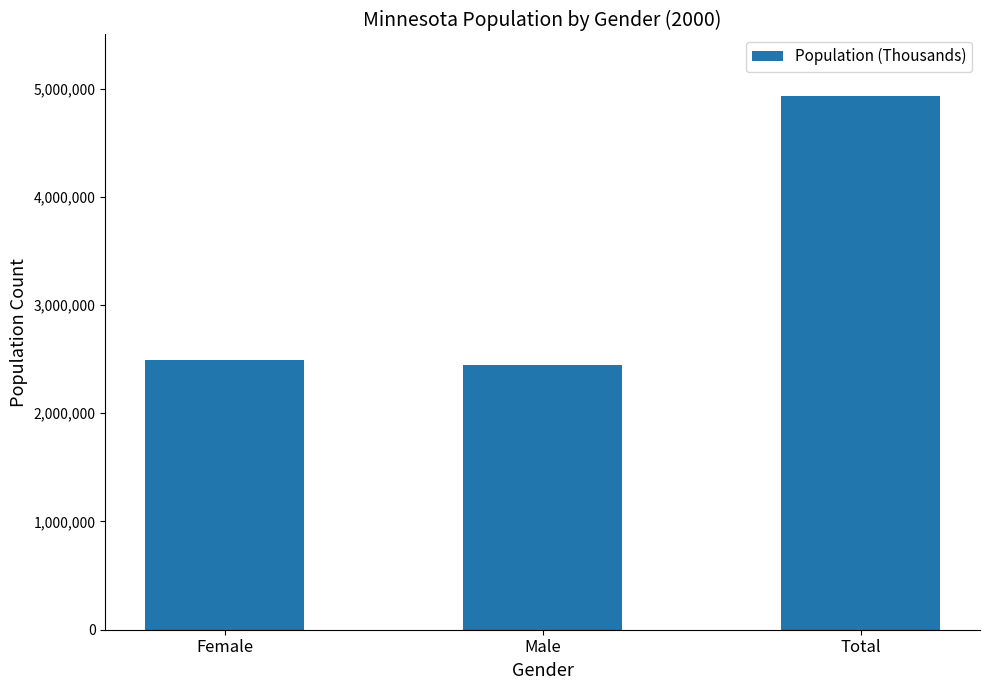

The value at Female is 2490310. True or false?

True